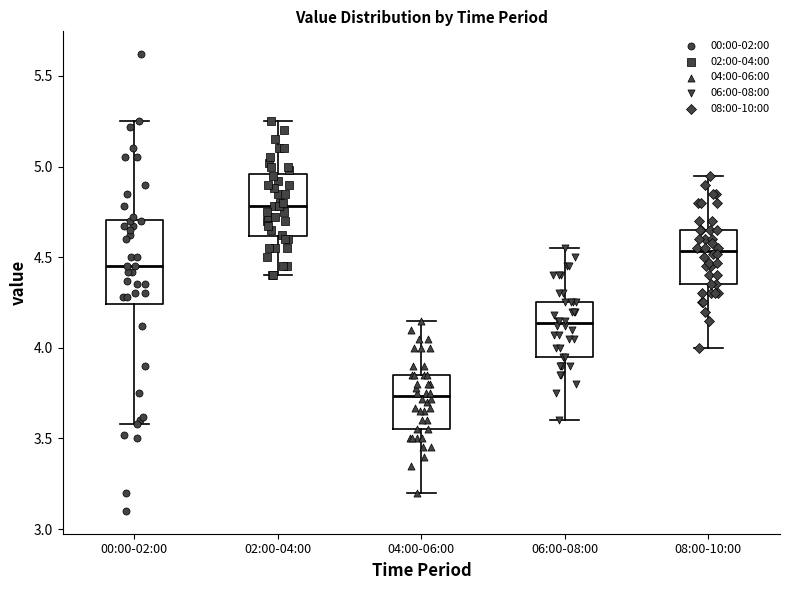

Reading left to right, transcribe this box plot: for each box, give where its median line is, the range the box spans, and where its two whiskers end, as read against the y-axis. The values are not printed on the chart, so give them approximately, as read against the axis.

00:00-02:00: median 4.45, box 4.25 to 4.70, whiskers 3.60 to 5.25
02:00-04:00: median 4.80, box 4.60 to 4.95, whiskers 4.40 to 5.25
04:00-06:00: median 3.75, box 3.55 to 3.85, whiskers 3.20 to 4.15
06:00-08:00: median 4.15, box 3.95 to 4.25, whiskers 3.60 to 4.55
08:00-10:00: median 4.55, box 4.35 to 4.65, whiskers 4.00 to 4.95